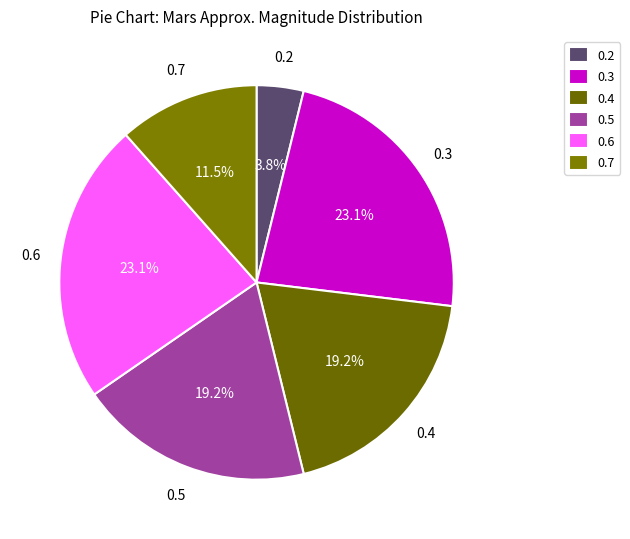

What percentage is the 0.3 slice, to the nearest percent?

23%